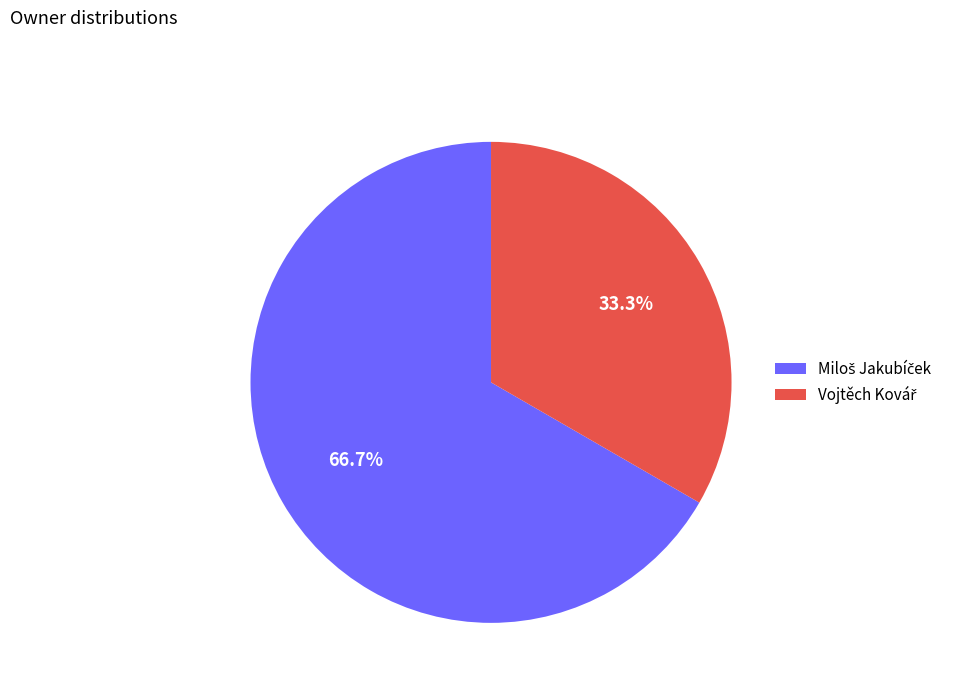

Does any single category account for the majority?

Yes